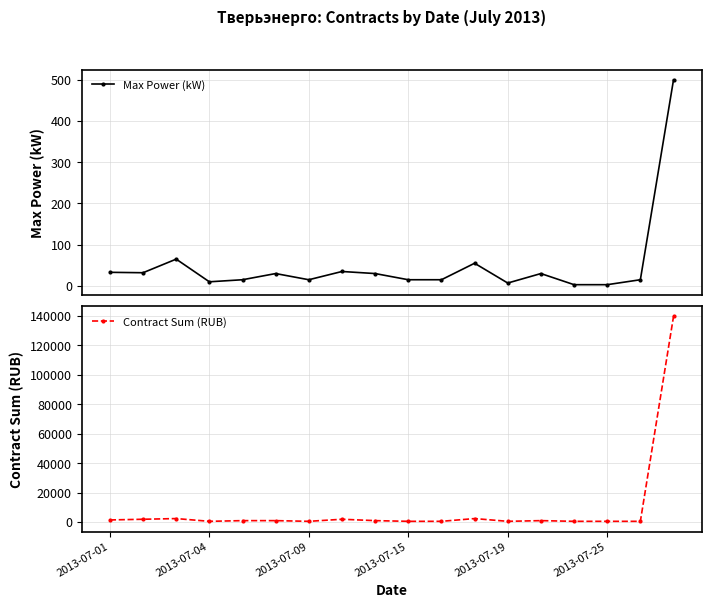

True or false: Max Power (kW) has more than 0 points higher than both neighbors.

True